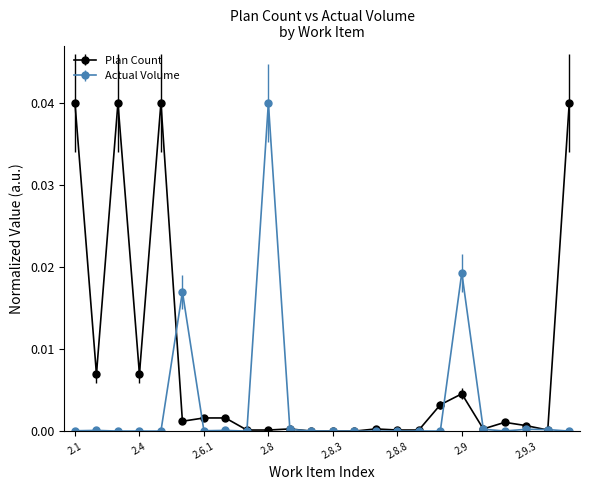

True or false: Plan Count and Actual Volume intersect in this chart.

True